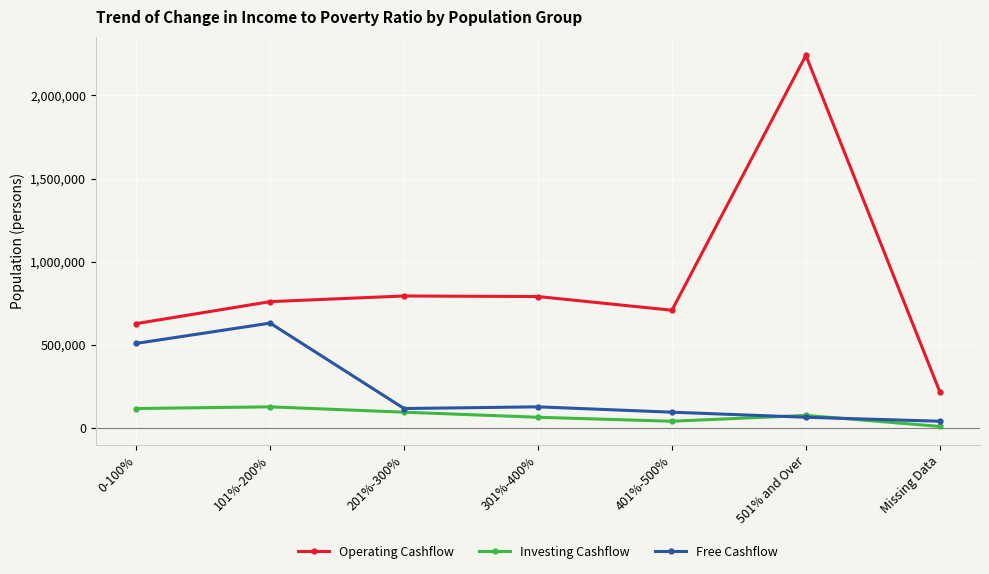

What is the label of the 4th point from the left?

301%-400%